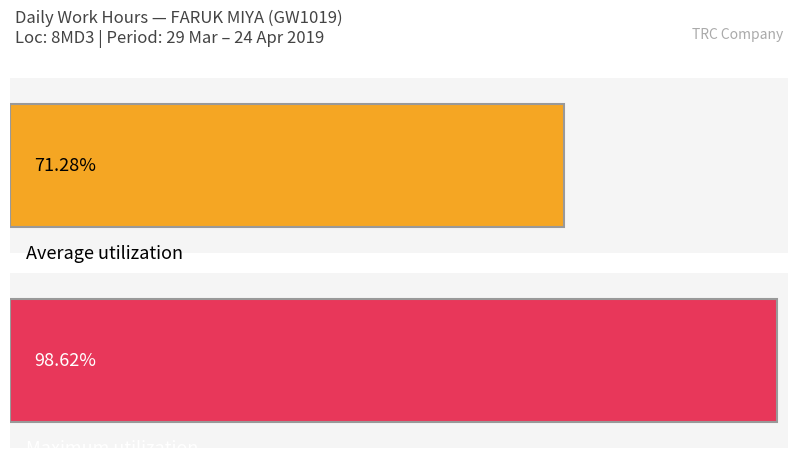

What is the difference between the second highest and minimum values?

14.4